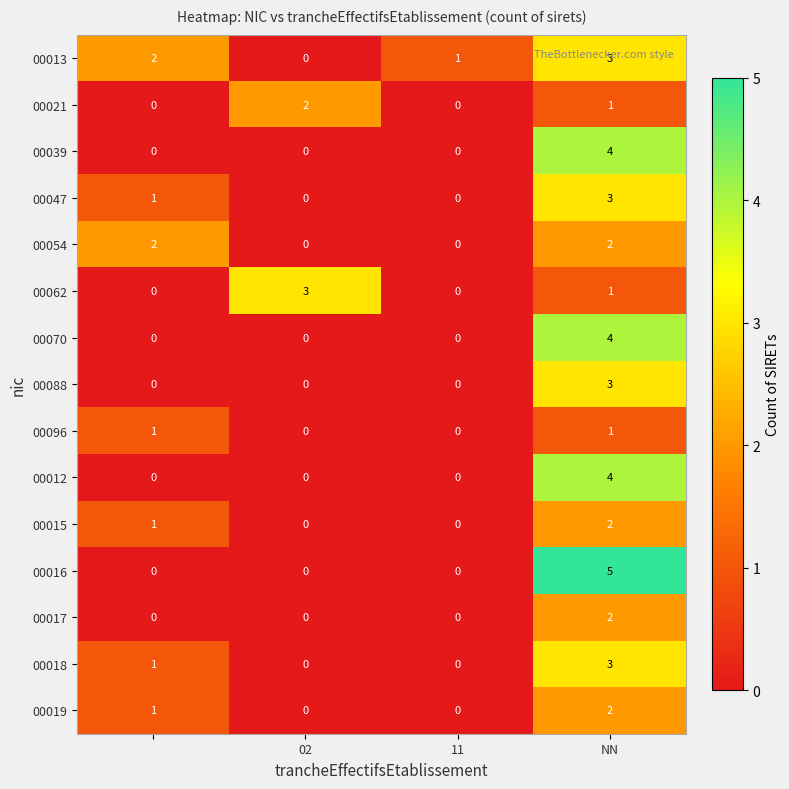

What is the difference between the maximum and minimum values in the 00039 series?

4